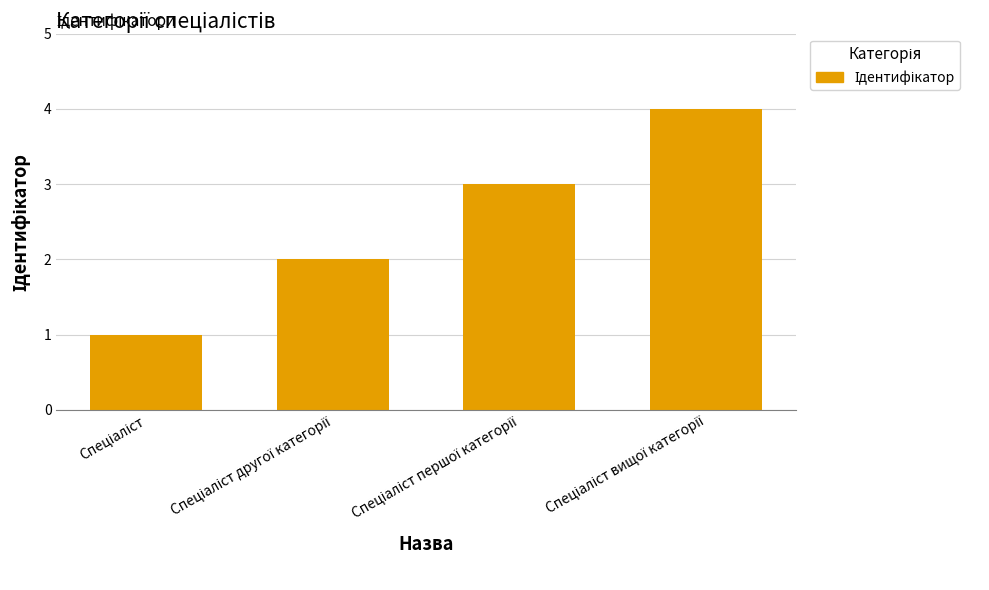

Reading left to right, extract all data points from this chart.

1	2	3	4